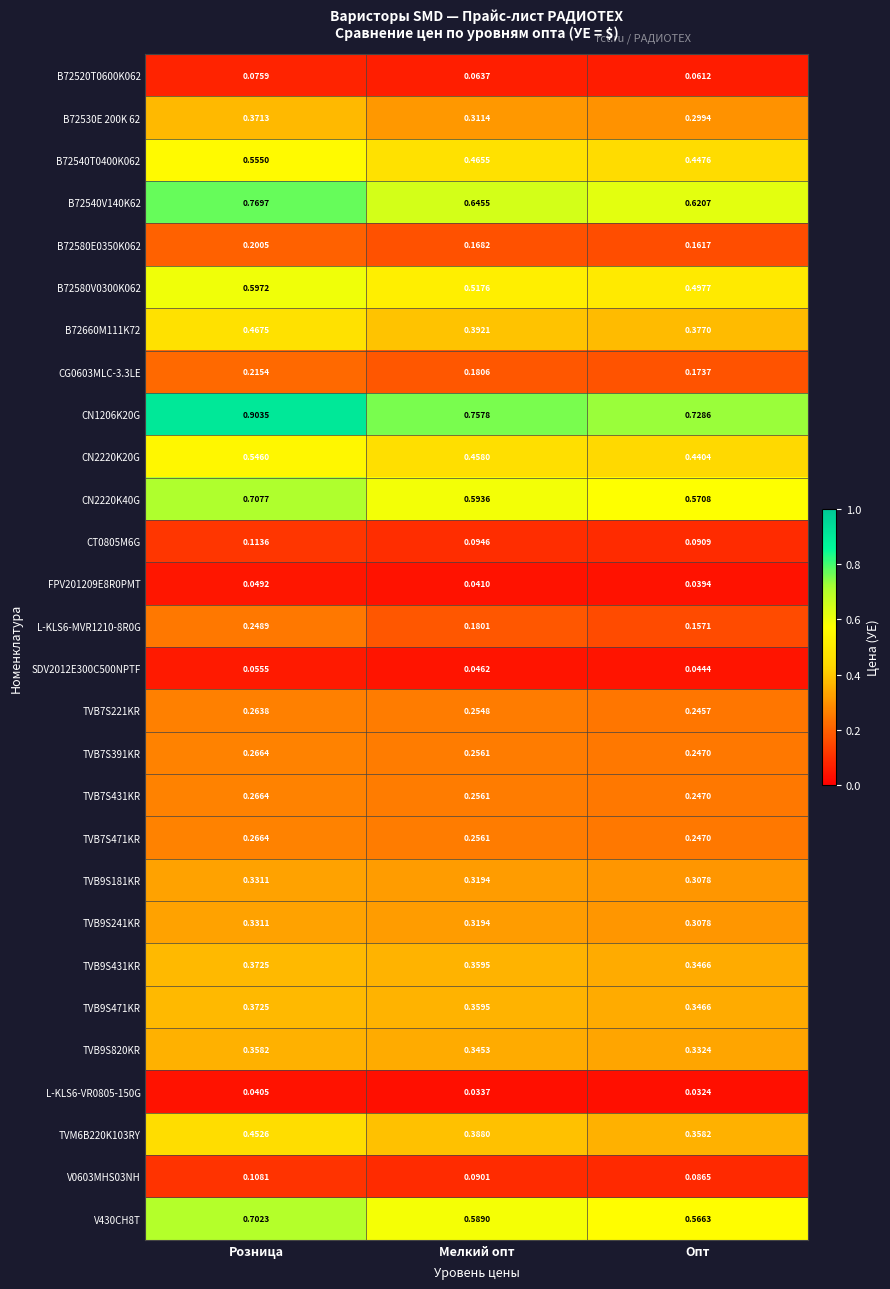

At which label does TVB9S181KR reach its minimum?

Опт